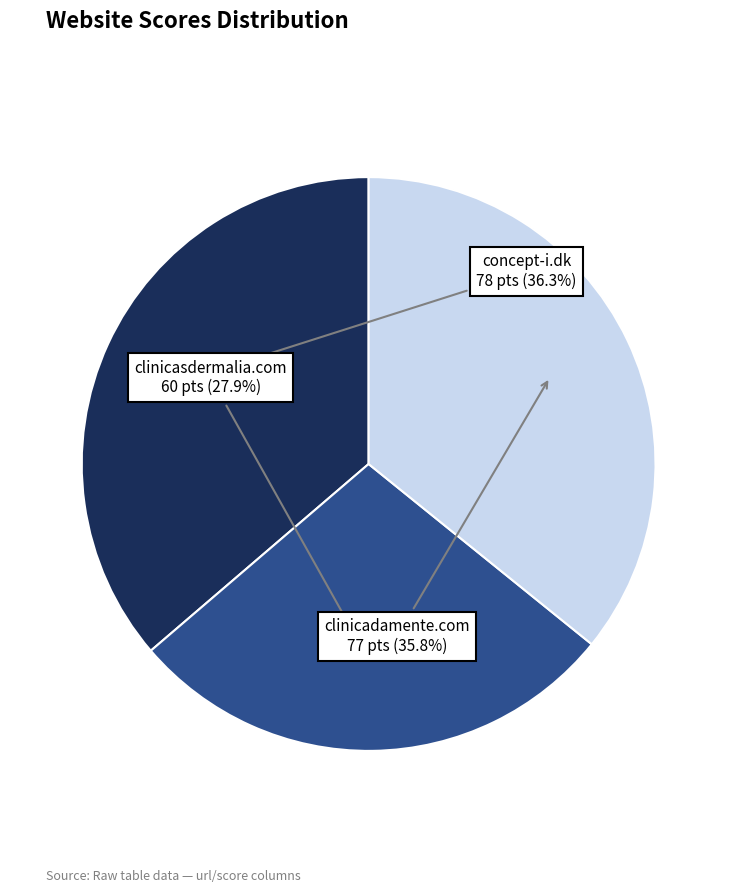

To the nearest percent, what is the difference between the clinicadamente.com and clinicasdermalia.com slice percentages?

8%